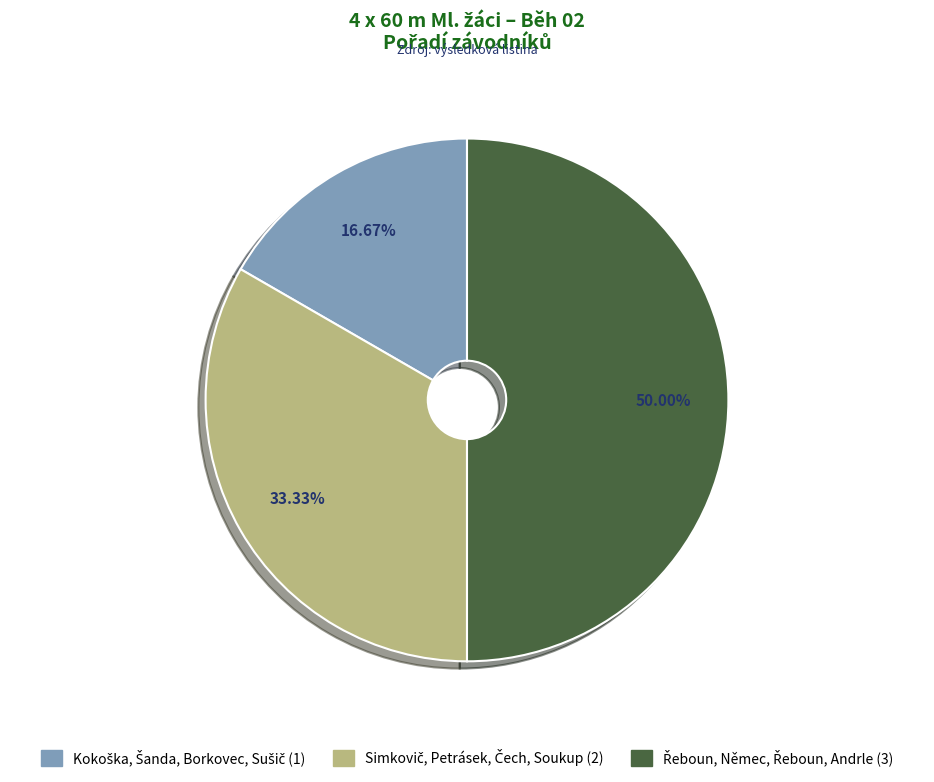

Which slice is the smallest?

Kokoška, Šanda, Borkovec, Sušič